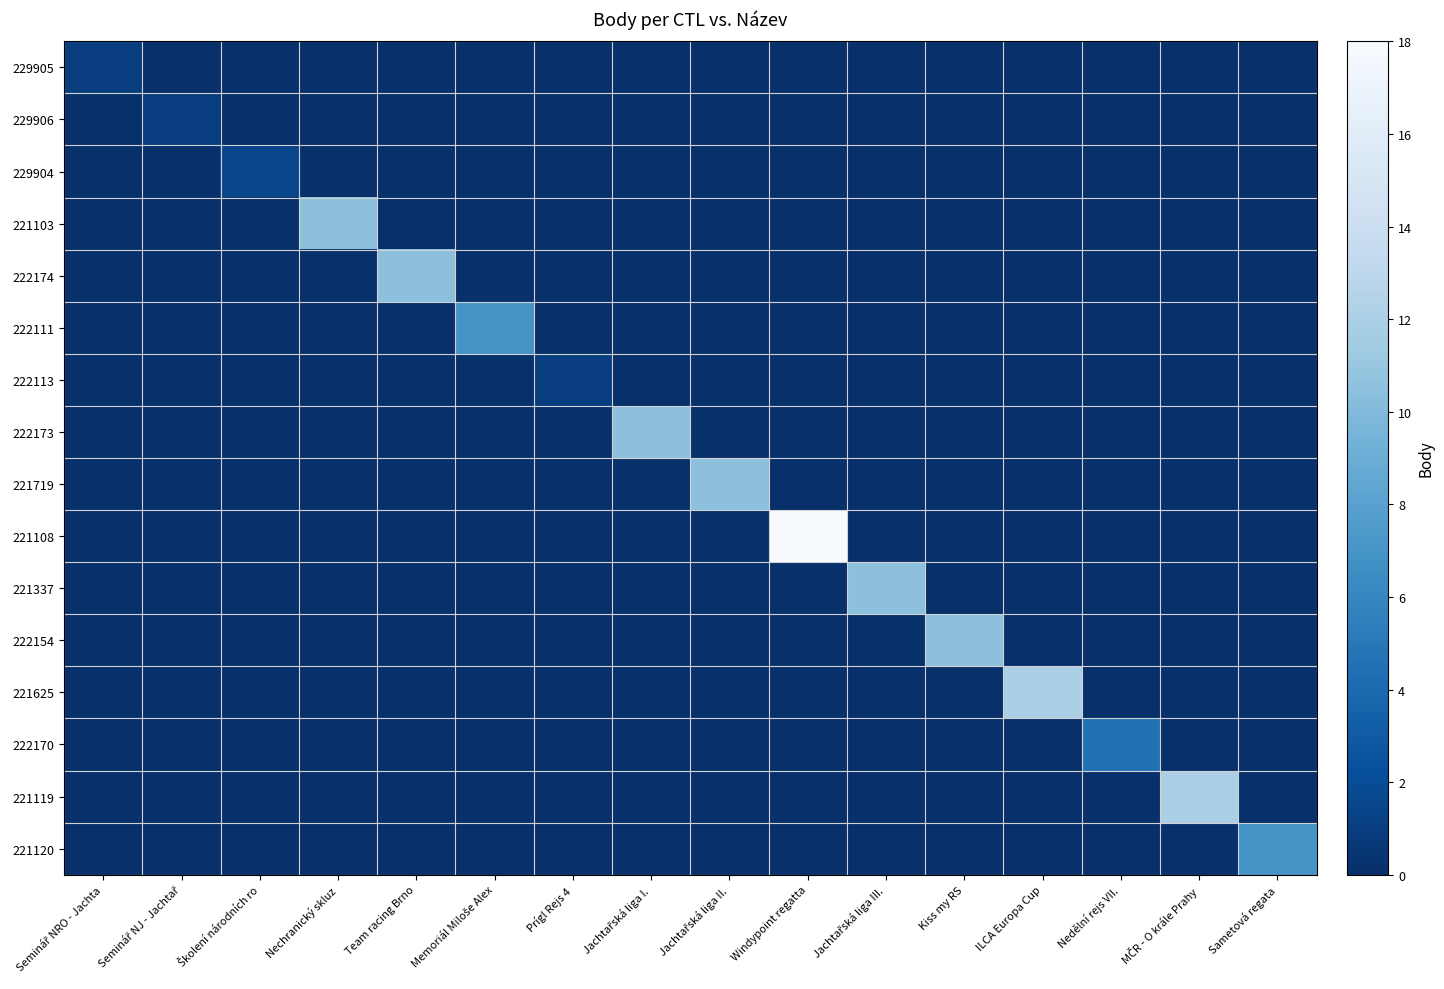

What is the average value of the 222170 series?

0.3